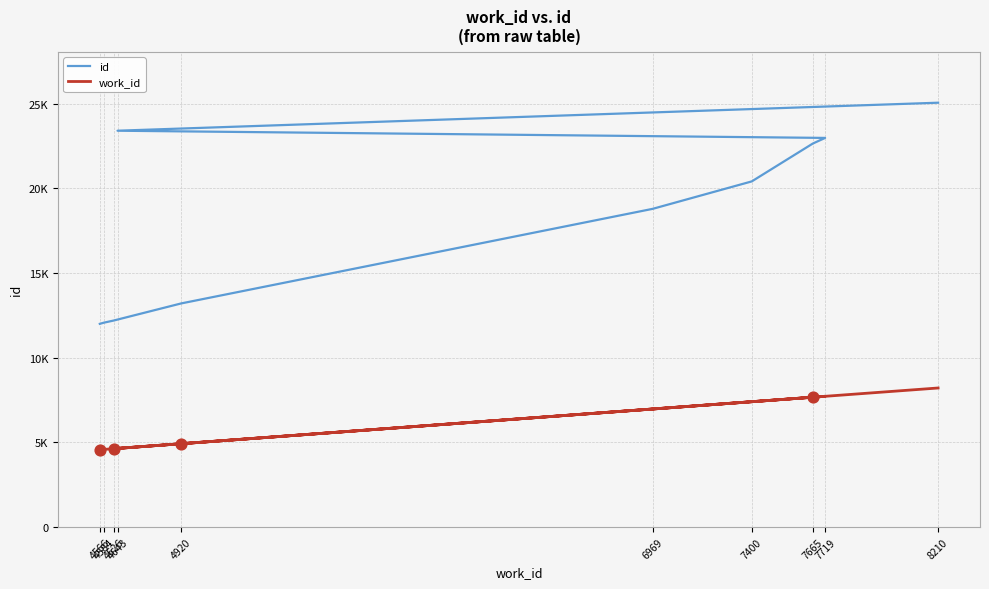

Which series has the widest spread of Y values?

id